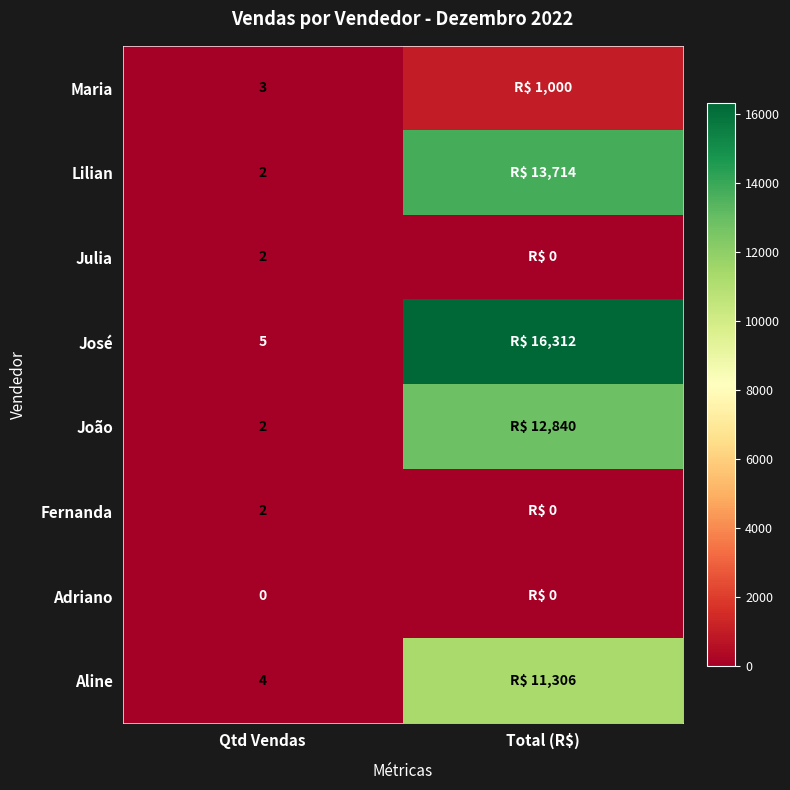

The value of Maria at Qtd Vendas is 3. True or false?

True